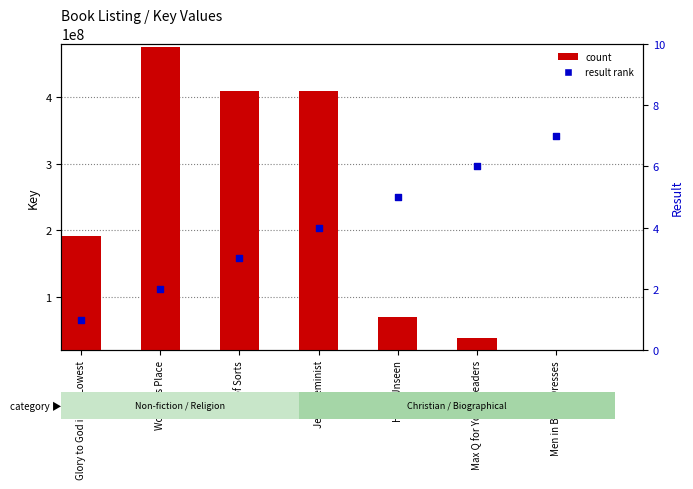

Which series has the largest Y range (max minus min)?

count